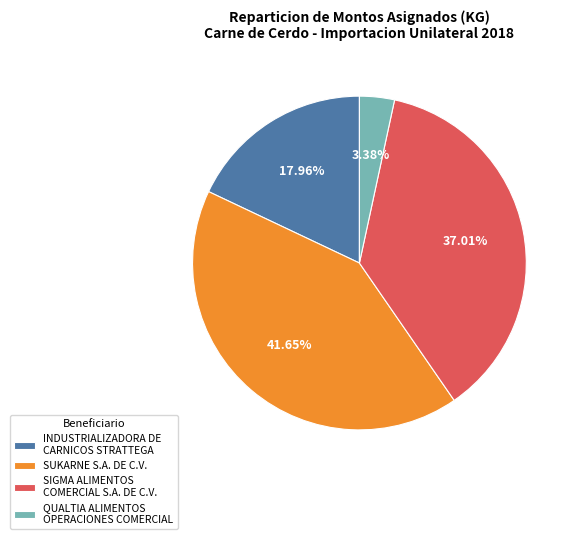

Is QUALTIA ALIMENTOS OPERACIONES COMERCIAL the majority of the pie?

No